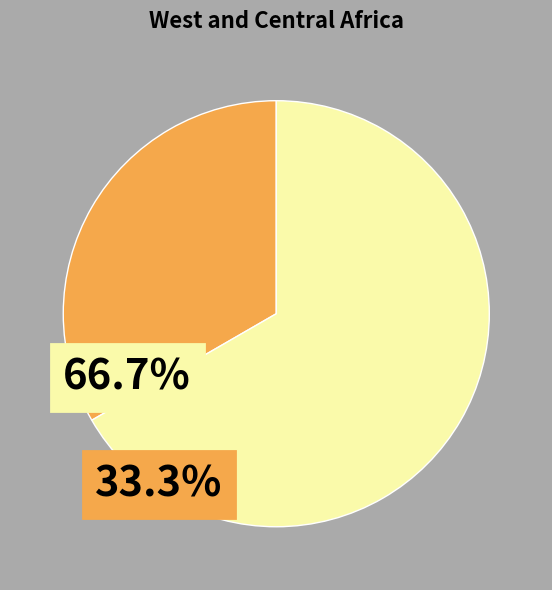

Is there a majority slice in this chart?

Yes